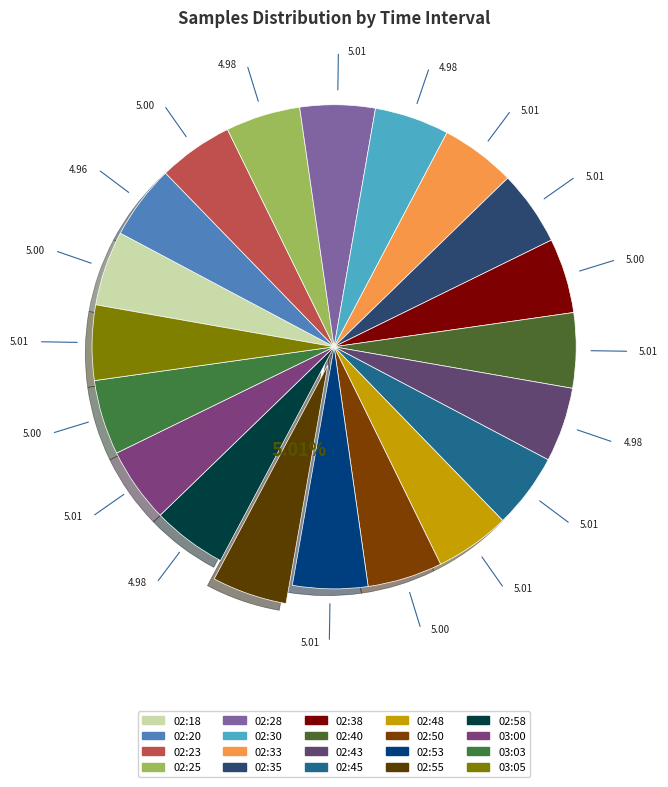

Is there a majority slice in this chart?

No